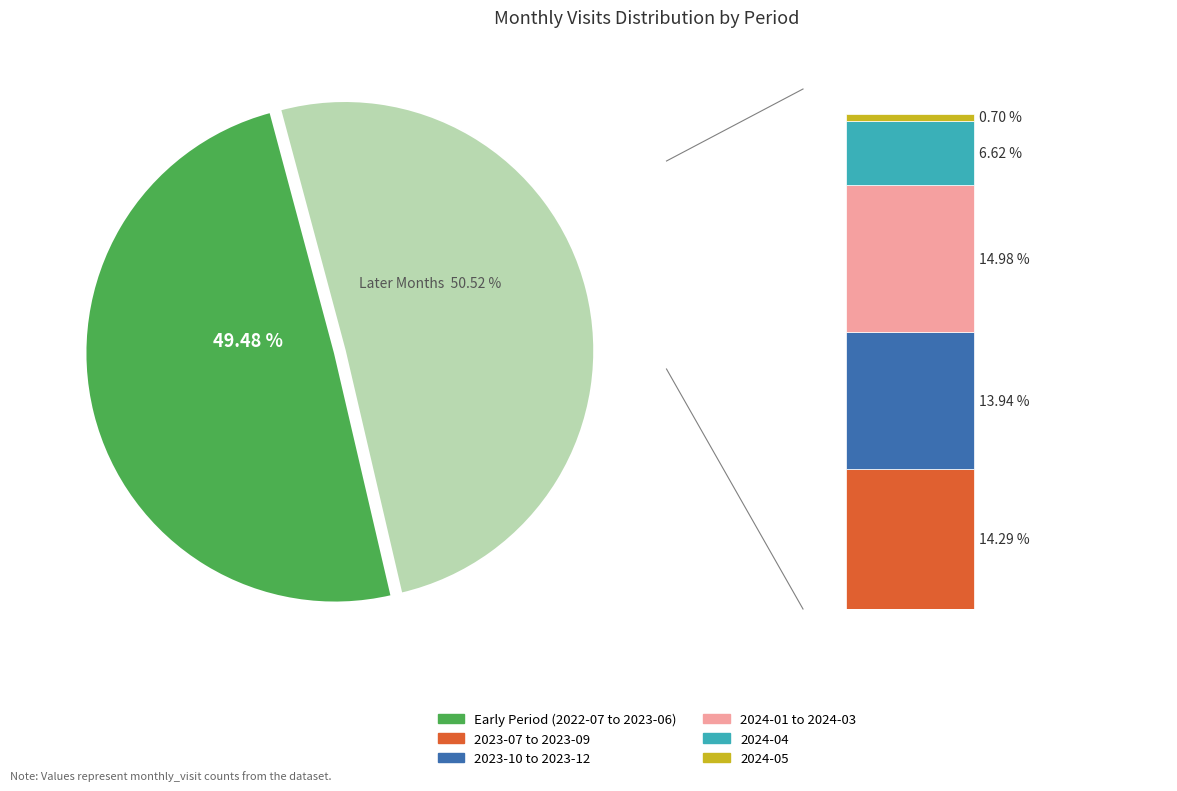

Is 2023-06 the majority of the pie?

No